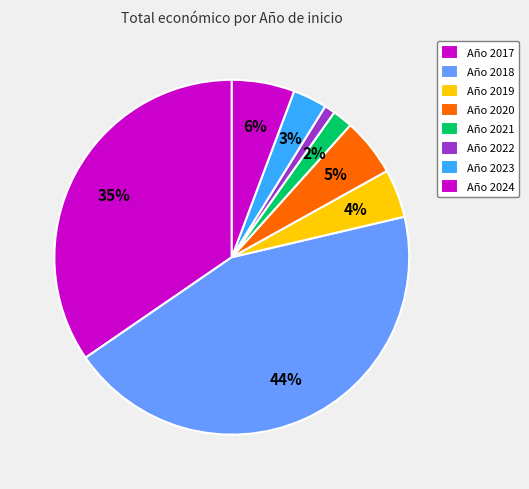

Count the number of slices in the pie.

8